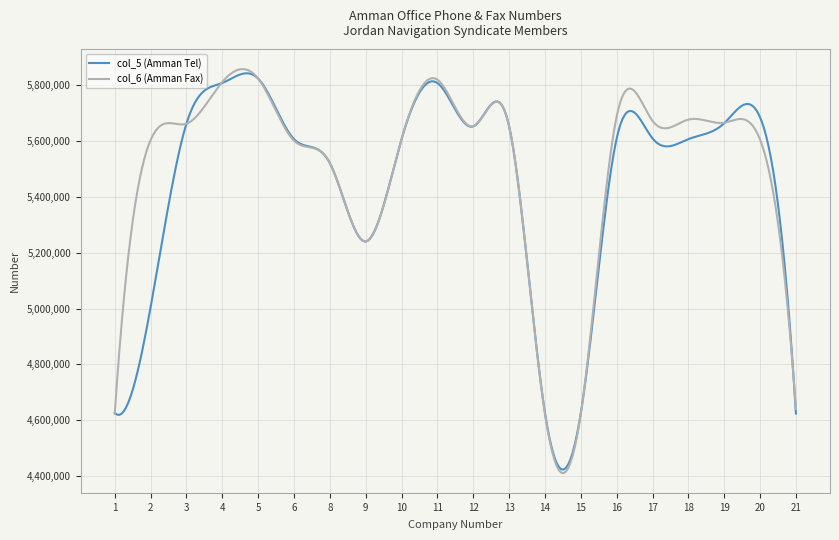

Which series has the largest range (max minus min)?

col_6 (Amman Fax)